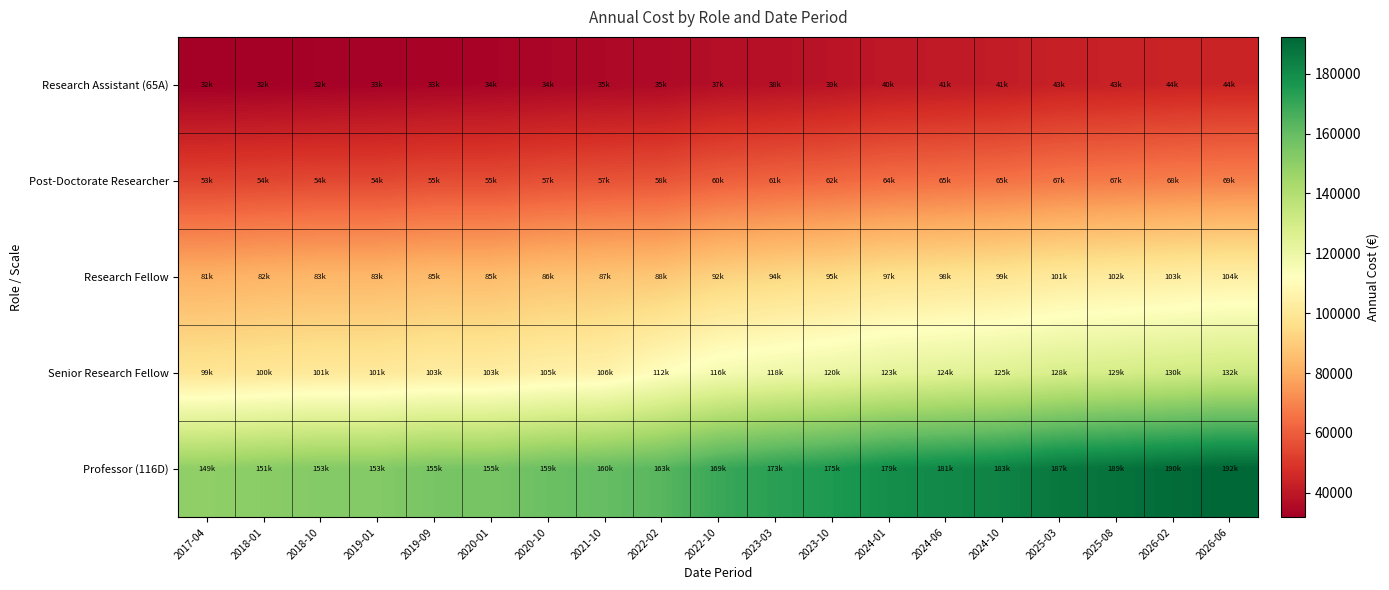

Rank the series by their average value, from highest to lowest.

Professor (116D), Senior Research Fellow, Research Fellow, Post-Doctorate Researcher, Research Assistant (65A)